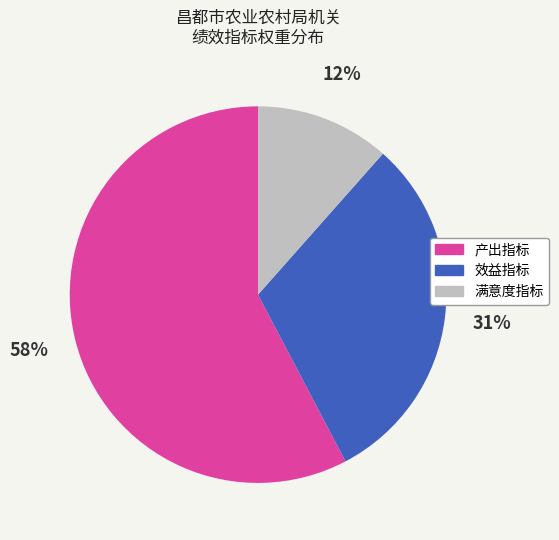

Which has a higher value, 满意度指标 or 产出指标?

产出指标